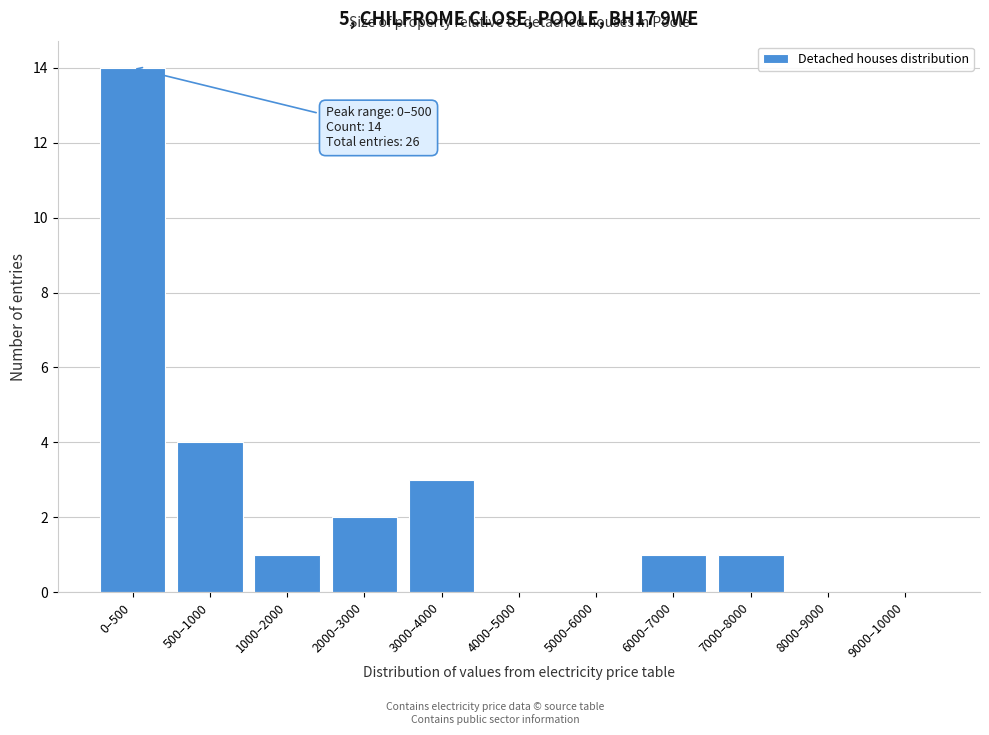

Reading left to right, what are all the values shown in this chart?

0–500=14	500–1000=4	1000–2000=1	2000–3000=2	3000–4000=3	4000–5000=0	5000–6000=0	6000–7000=1	7000–8000=1	8000–9000=0	9000–10000=0